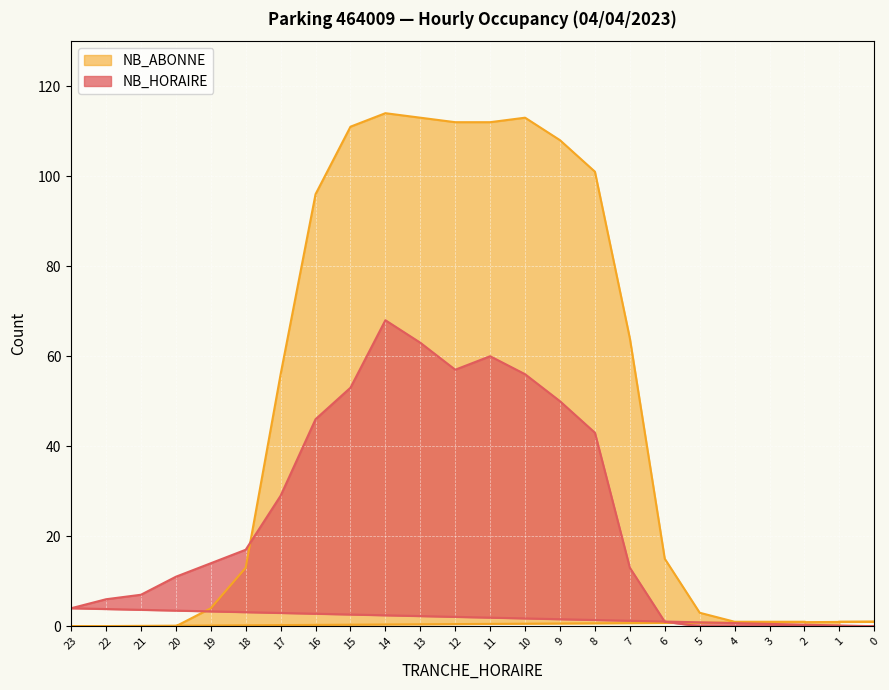

What are all the series names shown in the legend?

NB_HORAIRE, NB_ABONNE